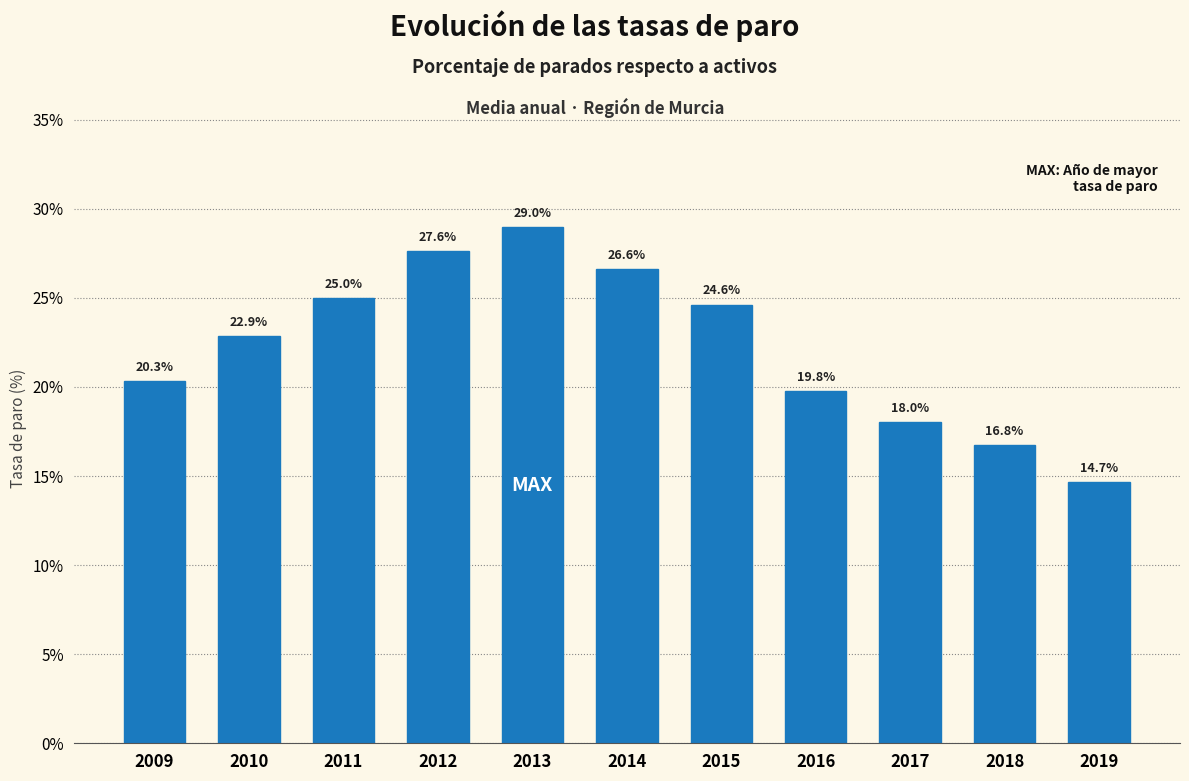

Reading right to left, list all the values displayed in this chart.

14.7	16.8	18.0	19.8	24.6	26.6	29.0	27.6	25.0	22.9	20.3